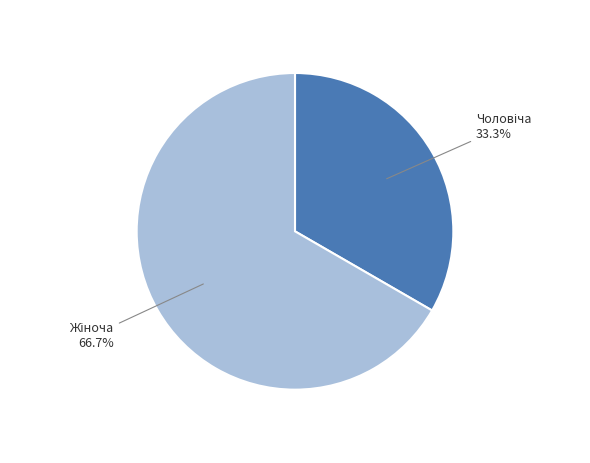

Is there a majority slice in this chart?

Yes